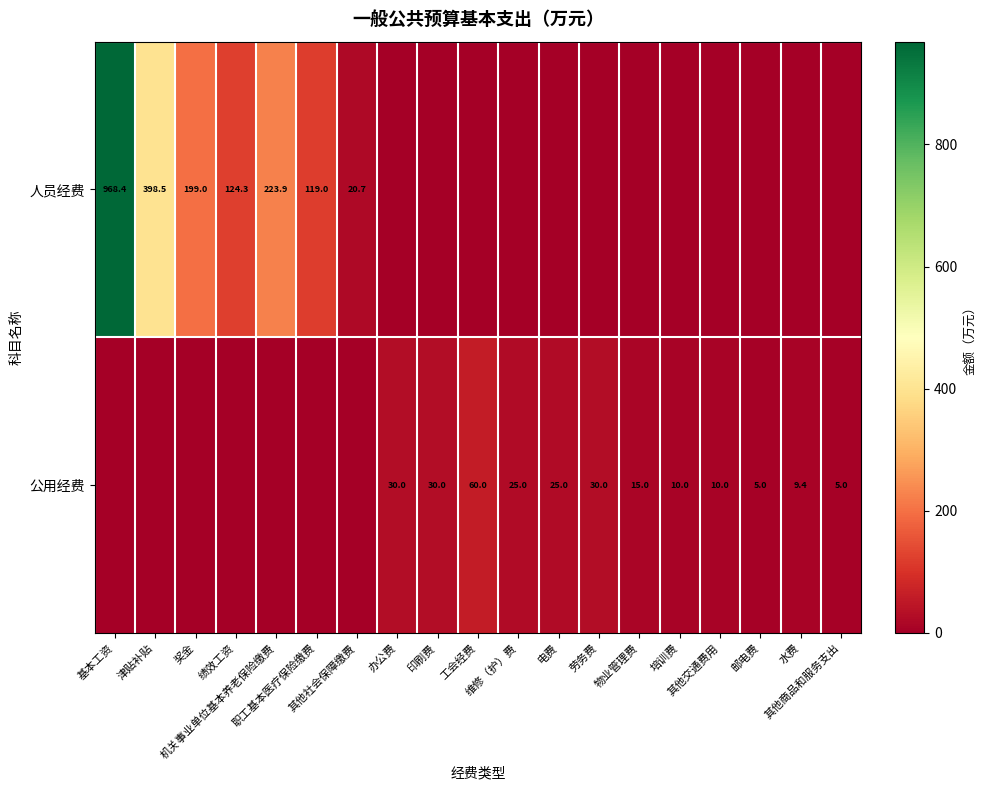

At how many categories does at least one series exceed 545?

1